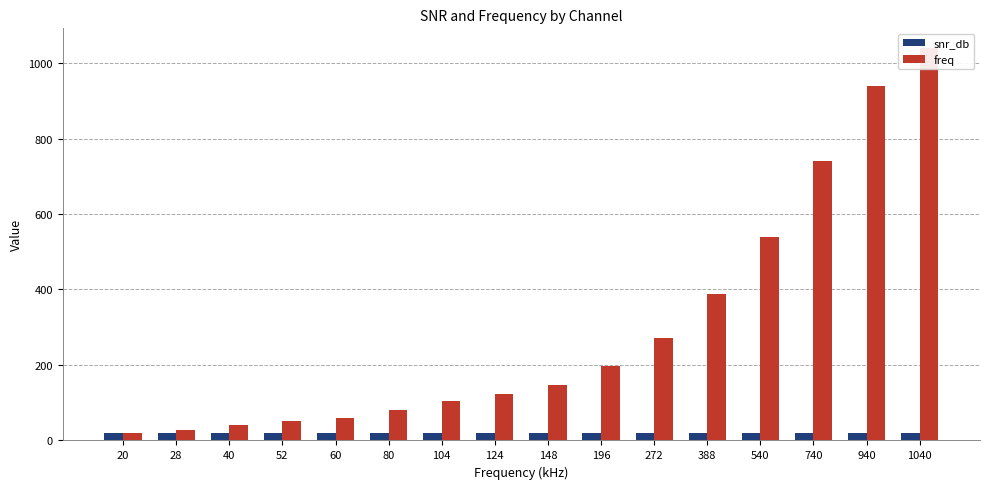

How many categories are shown in the chart?

16